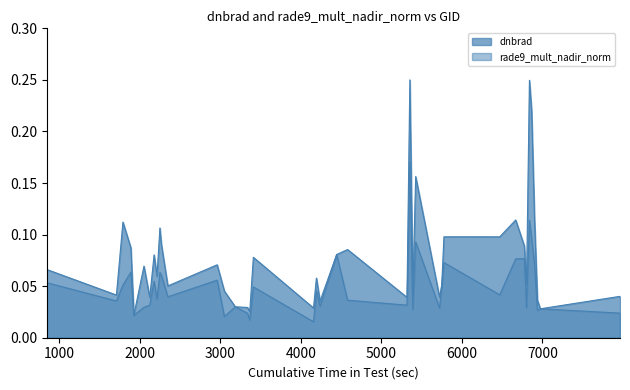

Between 1790 and 2348, which series saw the biggest shift?

dnbrad